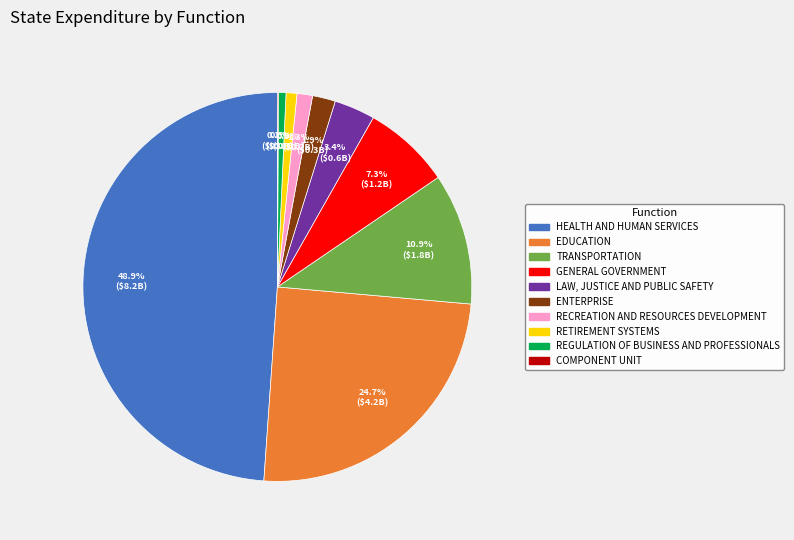

To the nearest percent, what is the average slice percentage?

10%